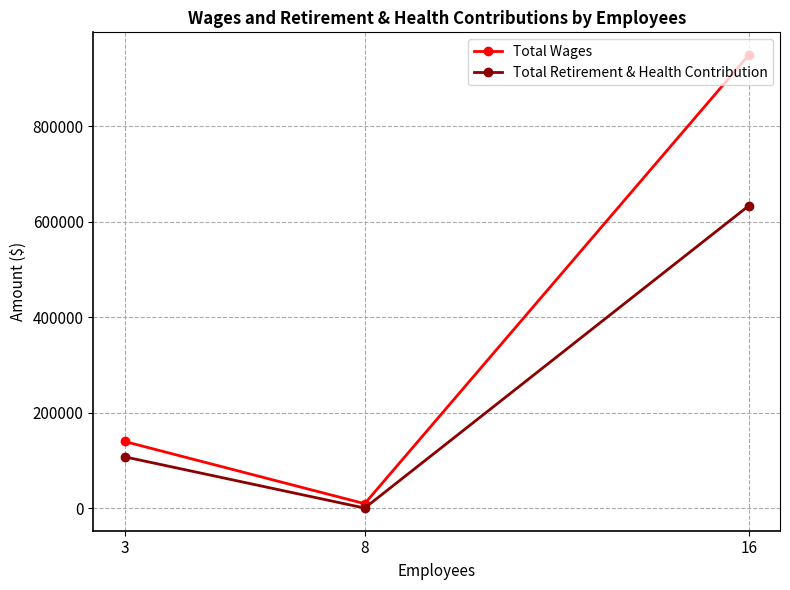

How many data points does each series have?

3